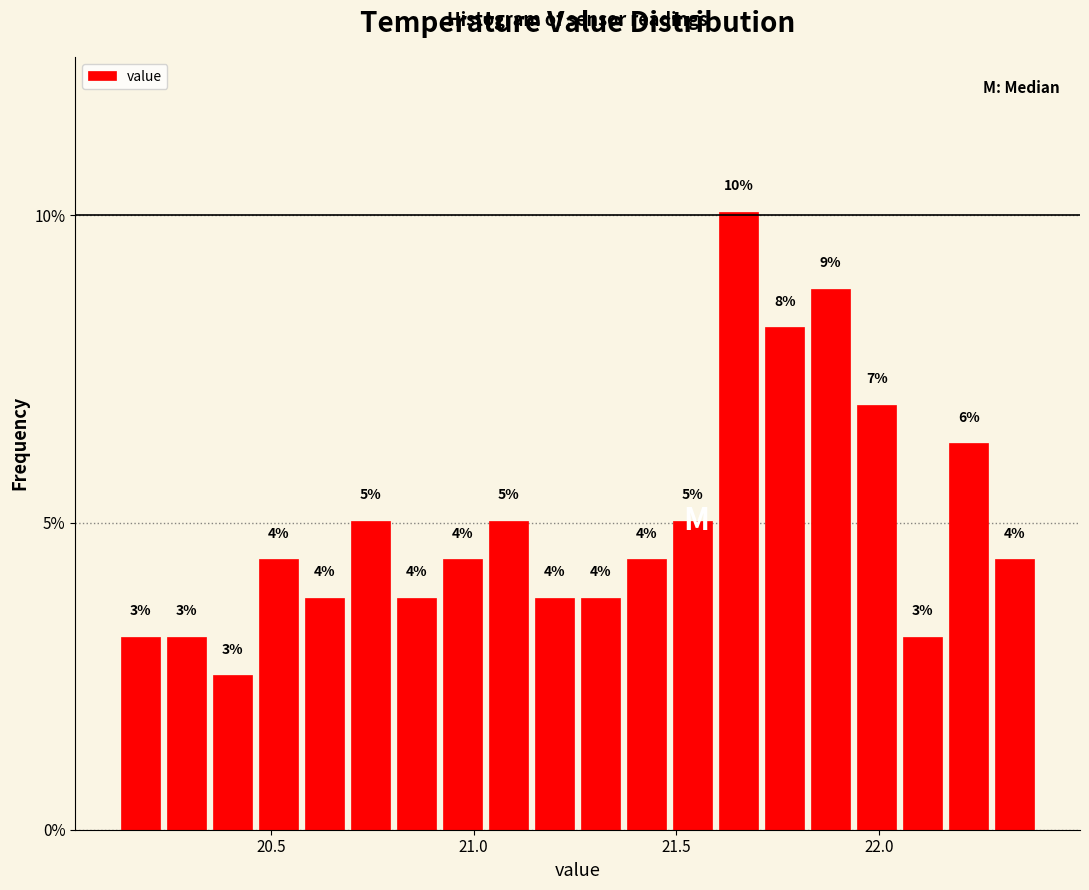

Read against the x-axis, roughly where is the centre of the tallest bar?

21.65